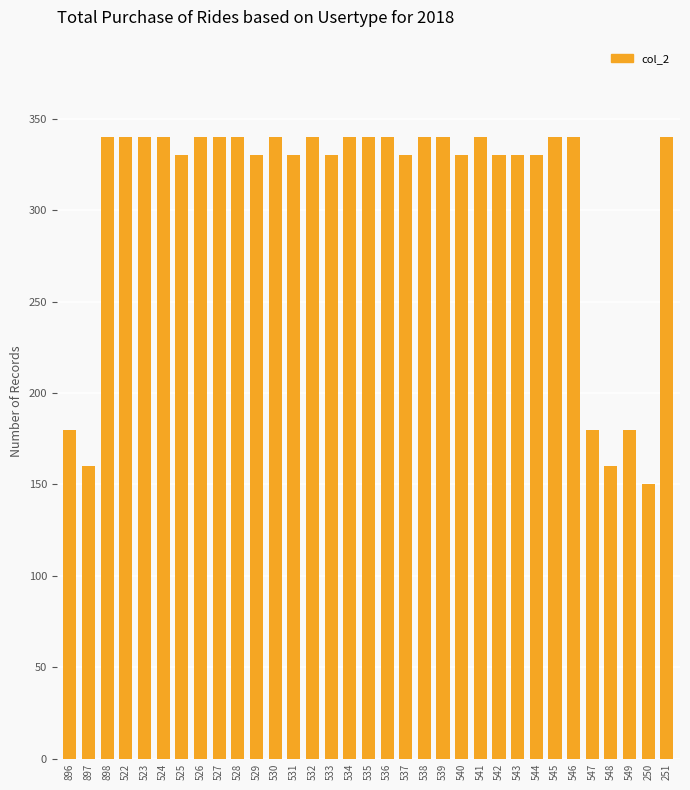

What is the minimum value shown in the chart?

150